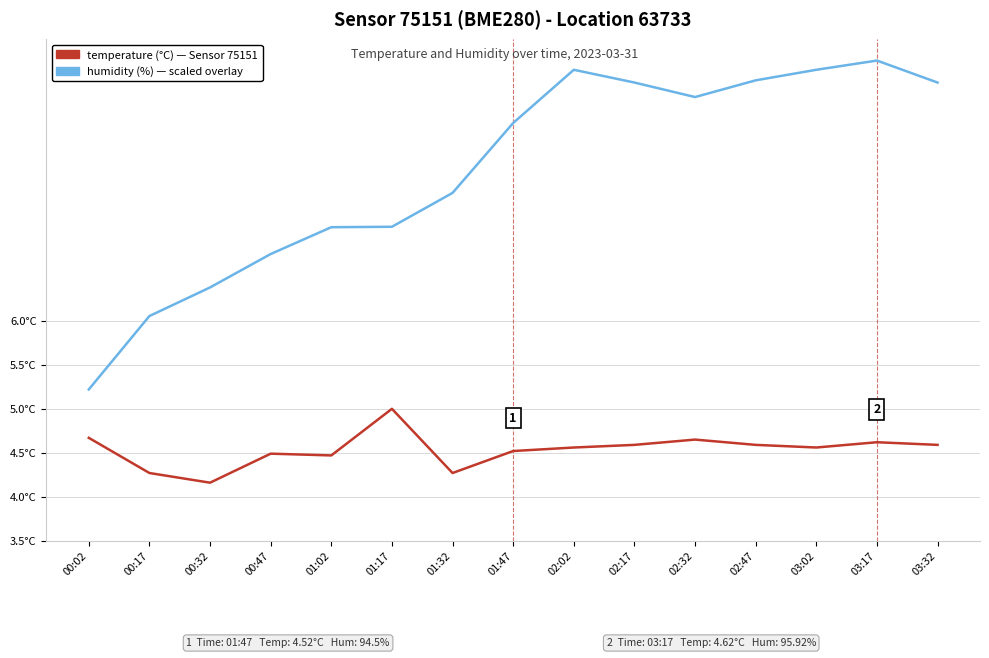

Is this an area chart (filled region under the line)?

No